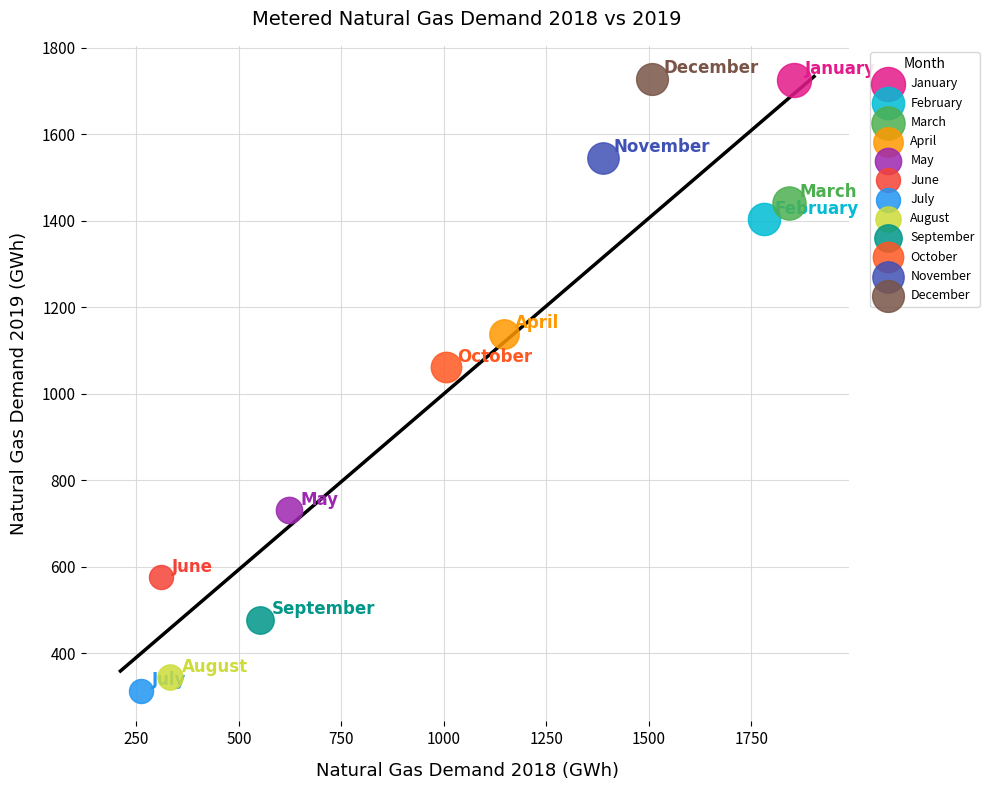

What are all the series names shown in the legend?

January, February, March, April, May, June, July, August, September, October, November, December